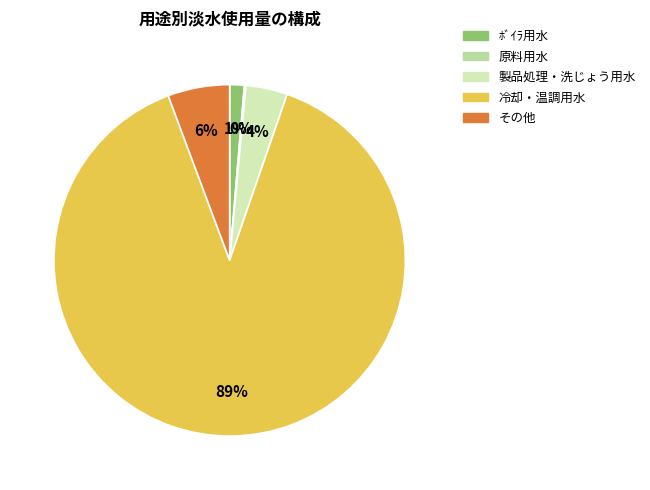

To the nearest percent, what is the average slice percentage?

20%